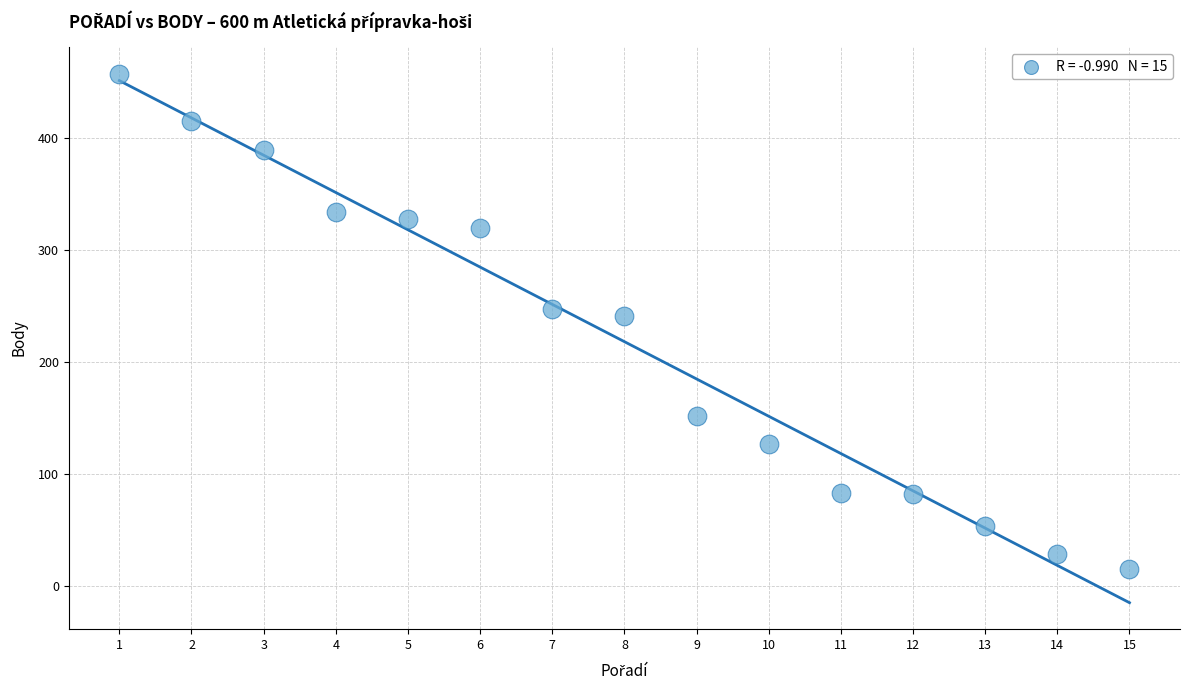

What is the range of X values (max minus min)?

14